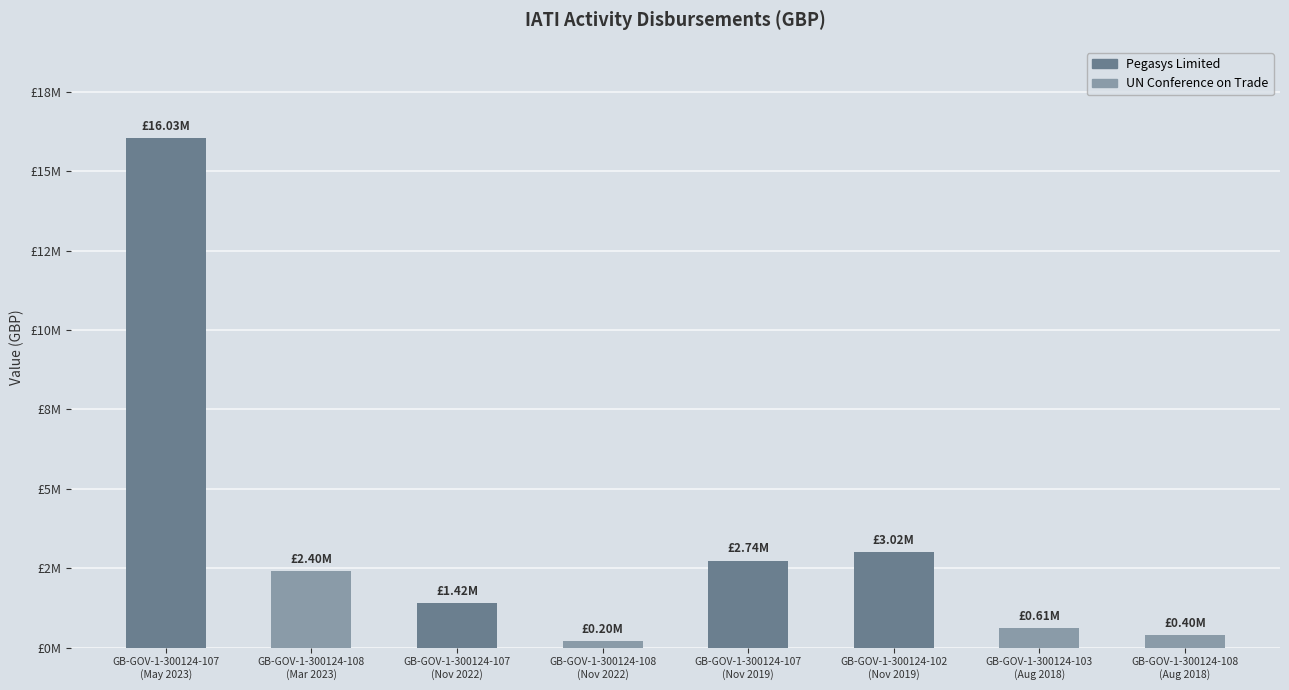

Are the bars grouped side by side (vs. stacked)?

No